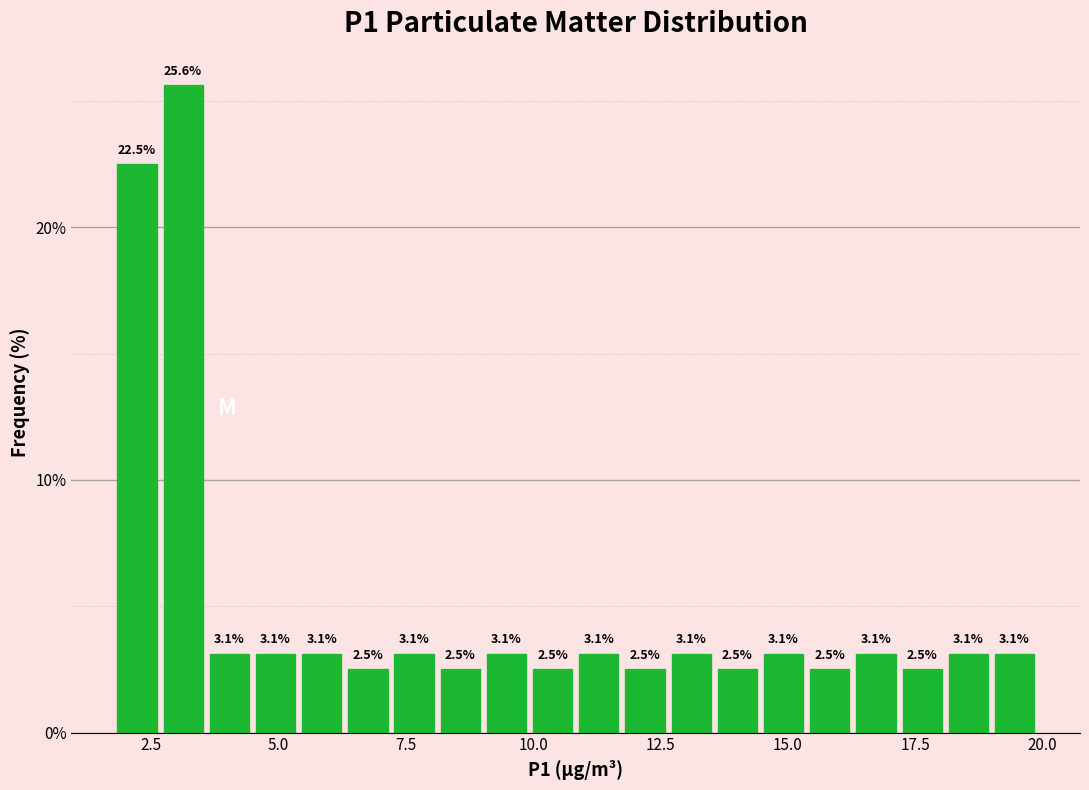

Read against the x-axis, roughly where is the centre of the tallest bar?

3.0